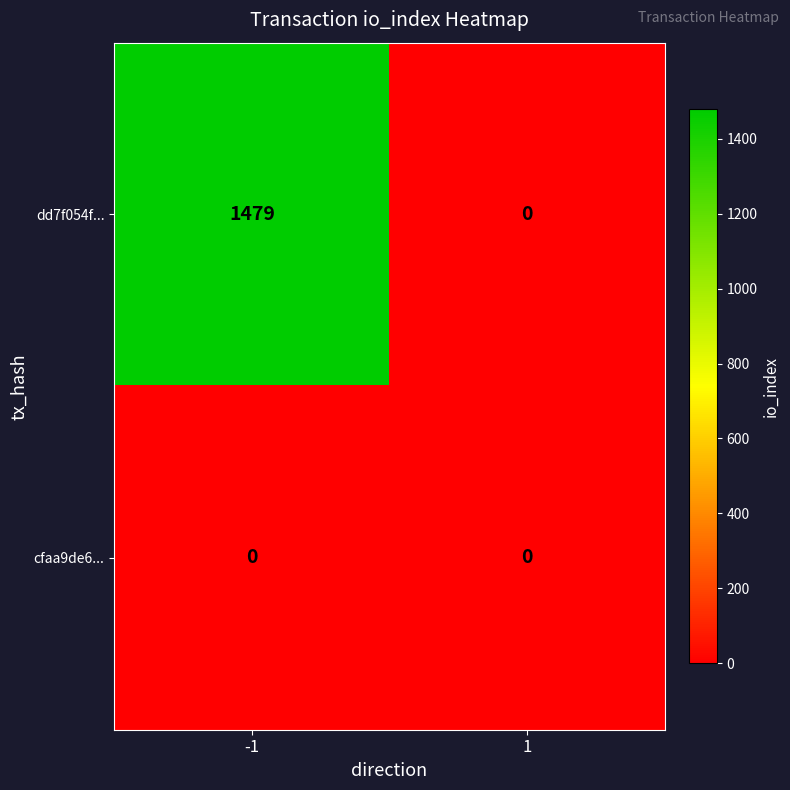

Which label corresponds to the largest value in the chart?

-1